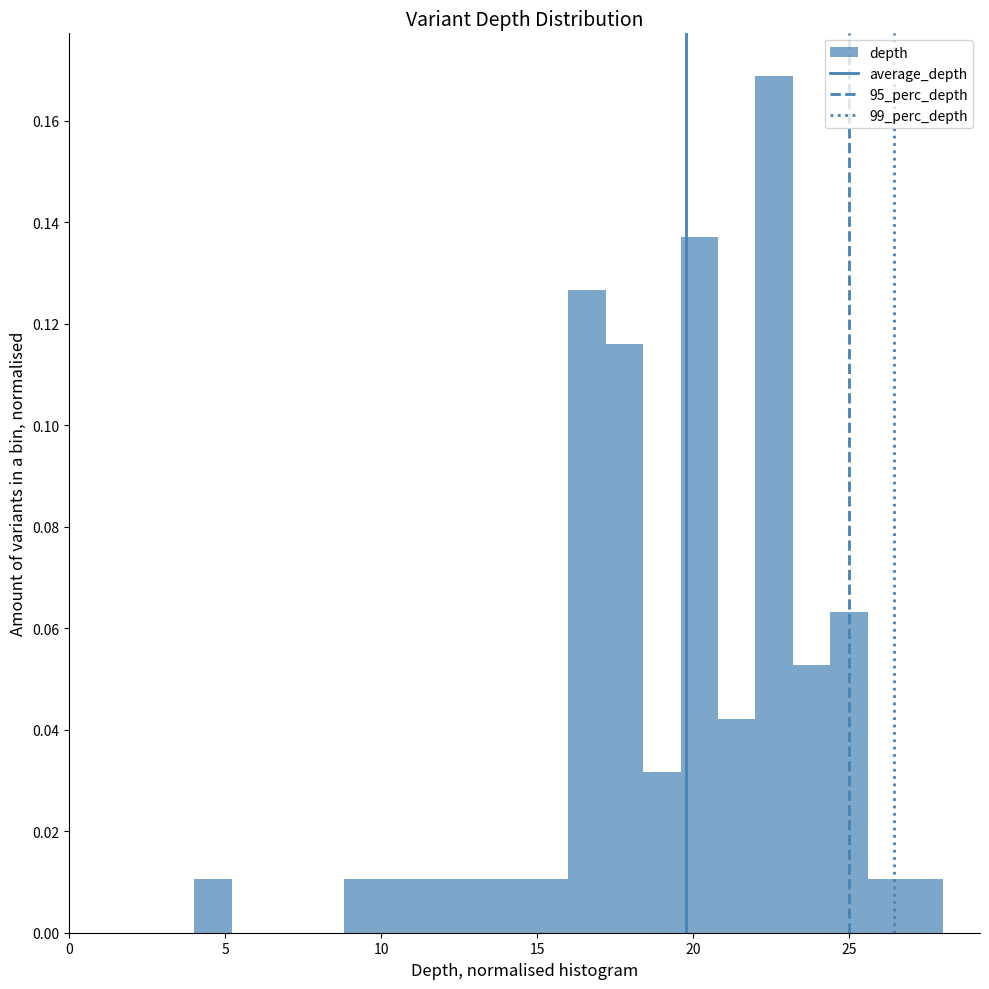

Read against the x-axis, roughly where is the centre of the tallest bar?

22.5